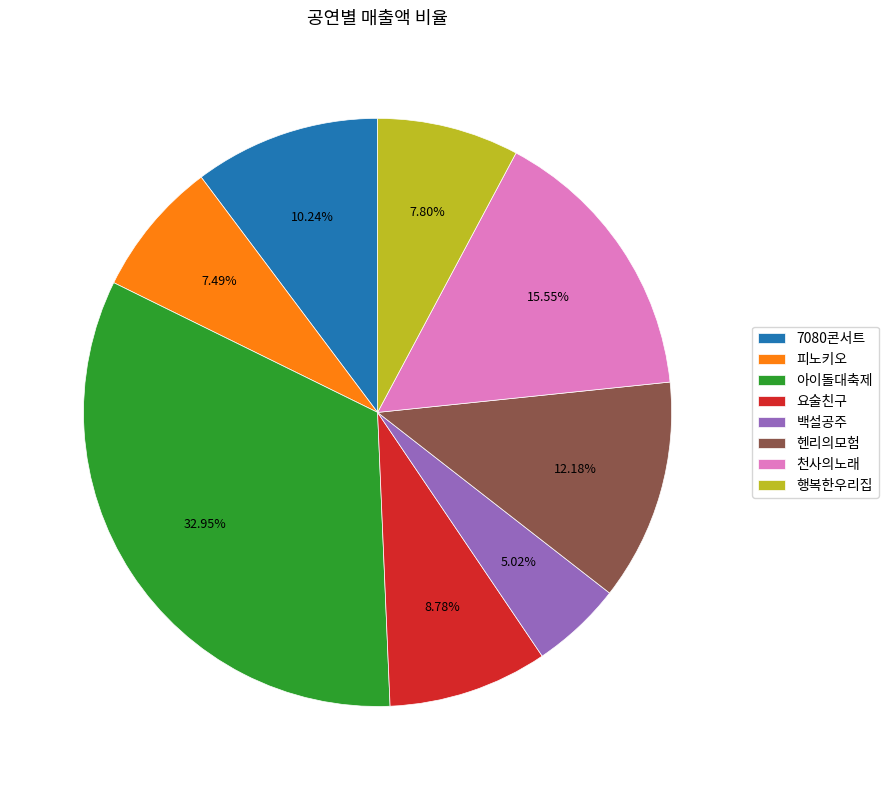

Approximately how many times larger is the value at 천사의노래 compared to 행복한우리집?

2.0